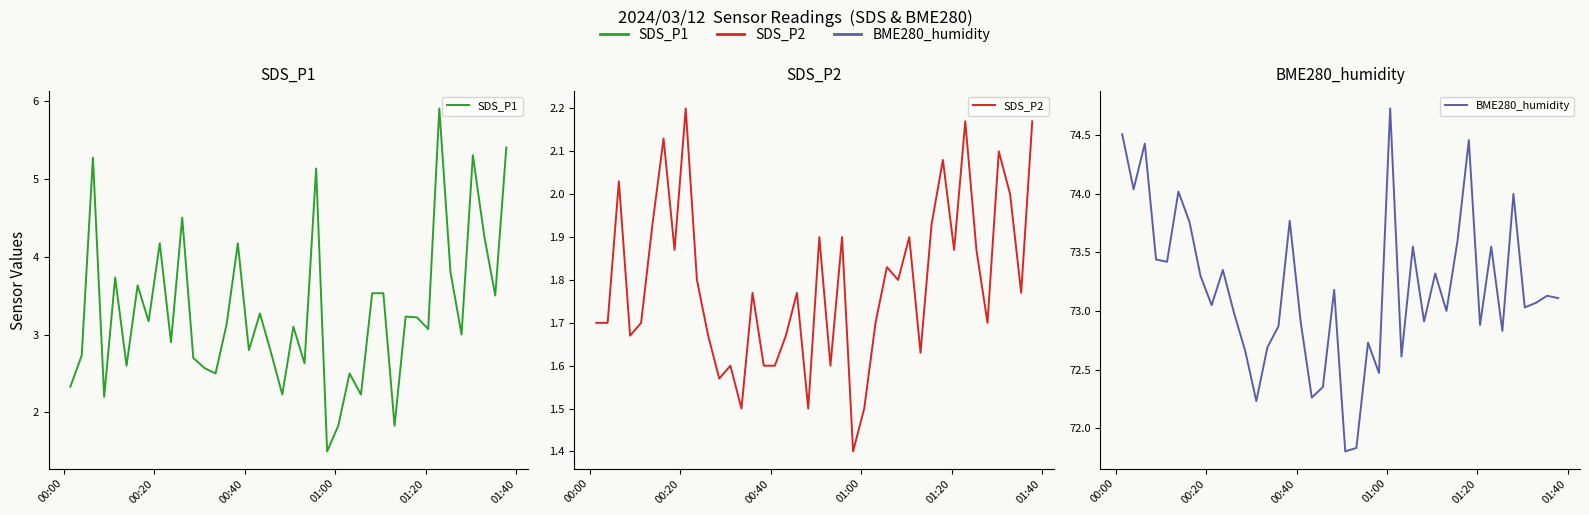

What is the minimum value for SDS_P1?

1.5